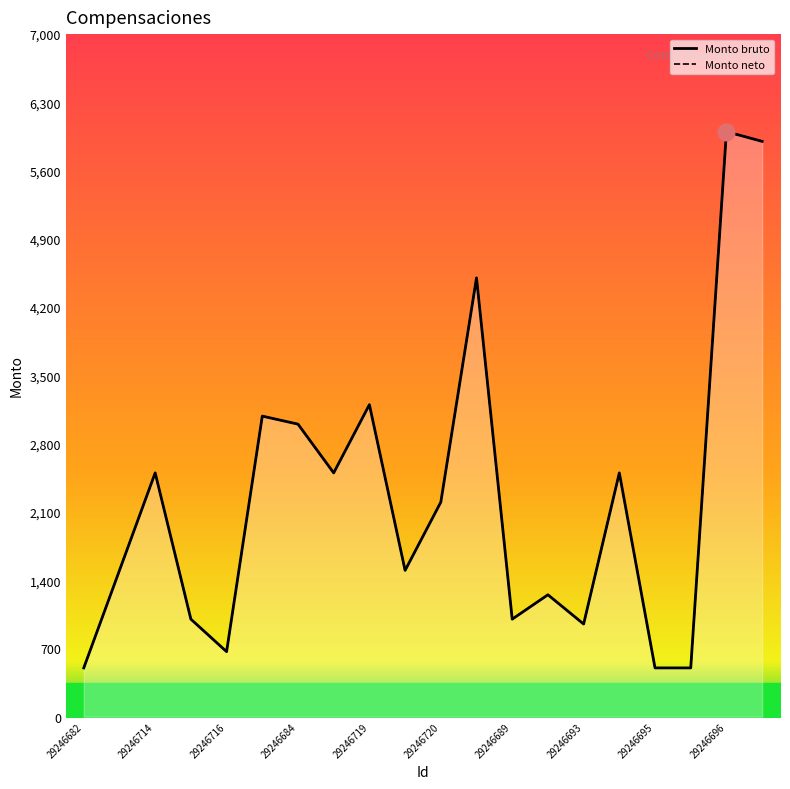

What is the difference between the second highest and second lowest values in the Monto bruto line series?

5400.0